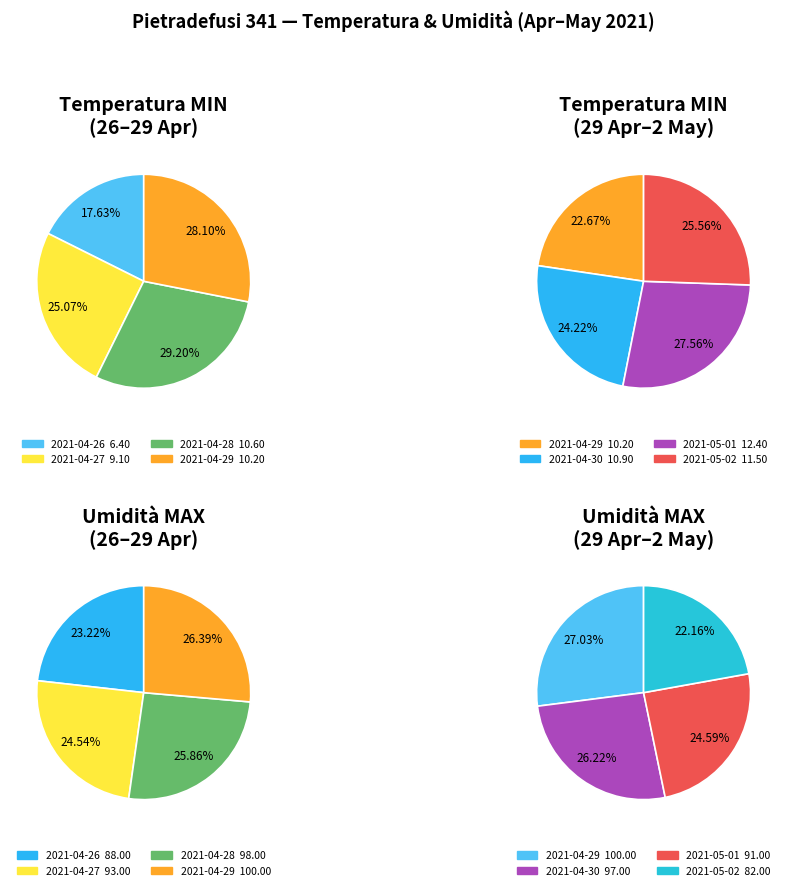

Is 2021-05-02 the majority of the pie?

No